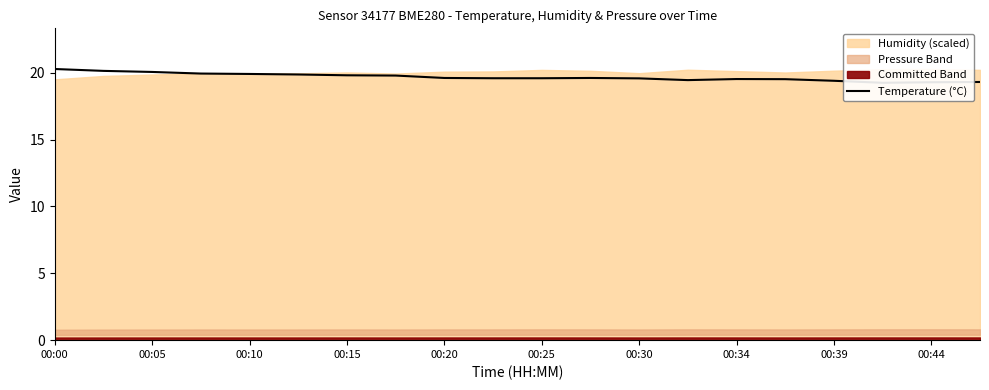

What position from the right is 00:05?

19